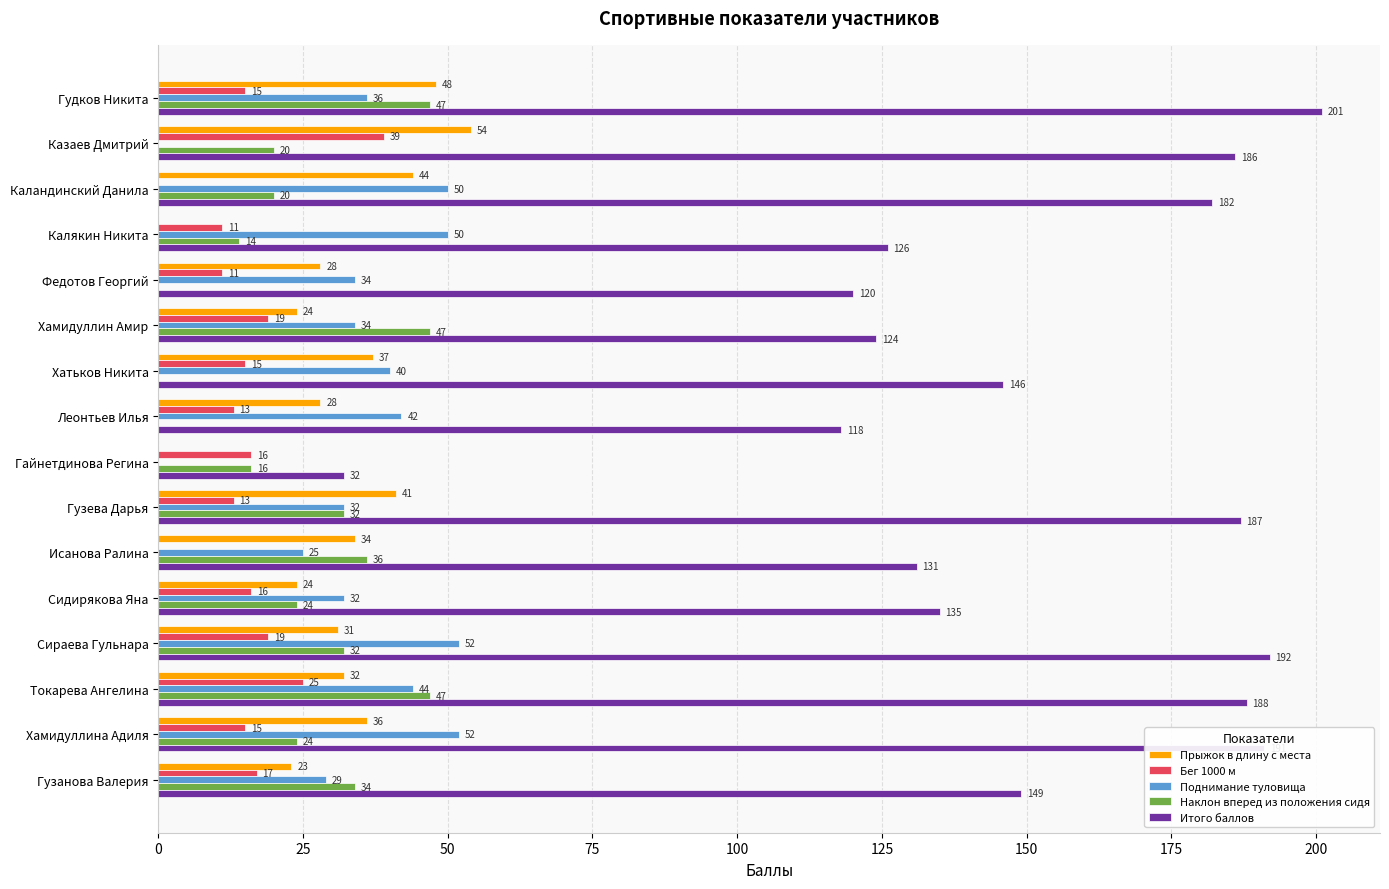

What is the approximate value of Поднимание туловища at Гузанова Валерия?

29